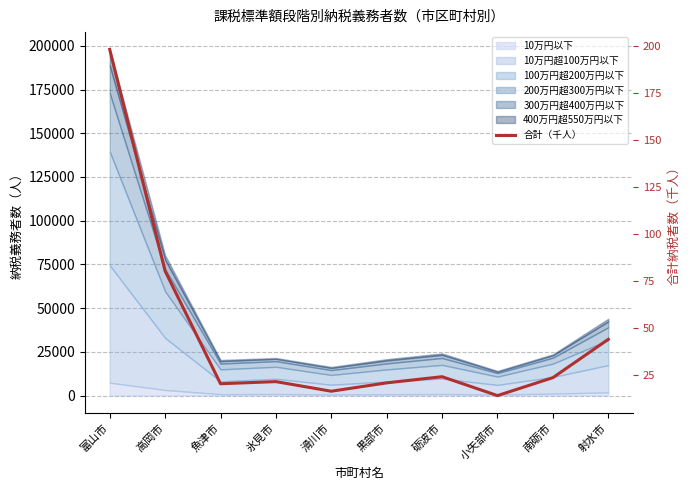

How many data points does each series have?

10